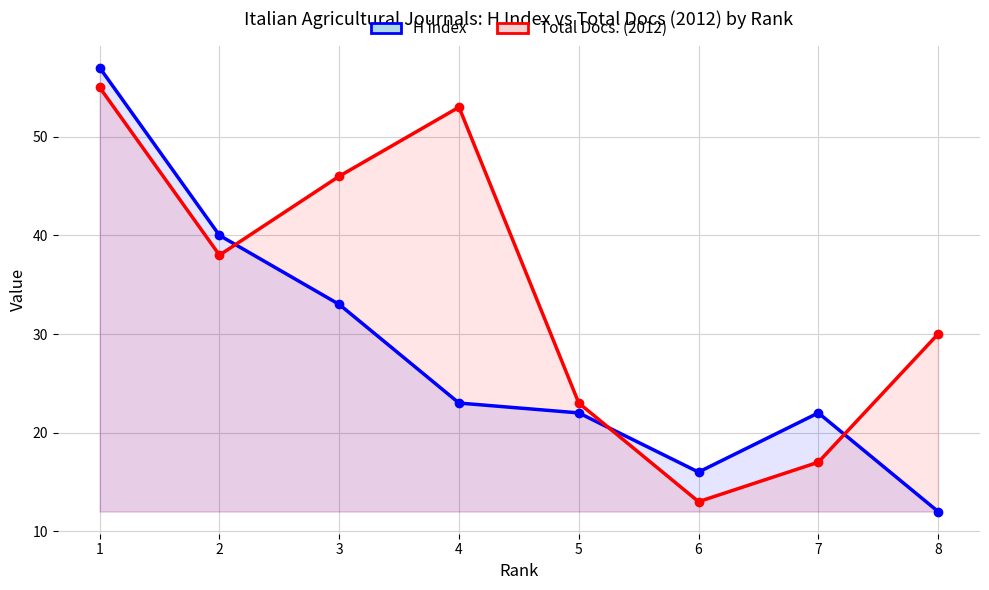

What is the total value across all series at 4?

76